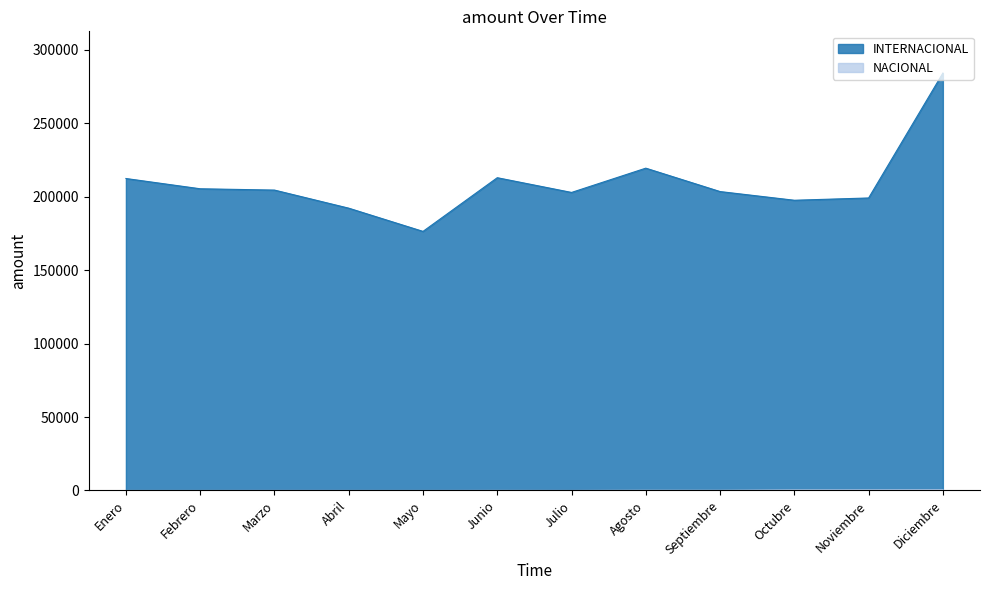

Where does the INTERNACIONAL series first go above 204572?

Enero